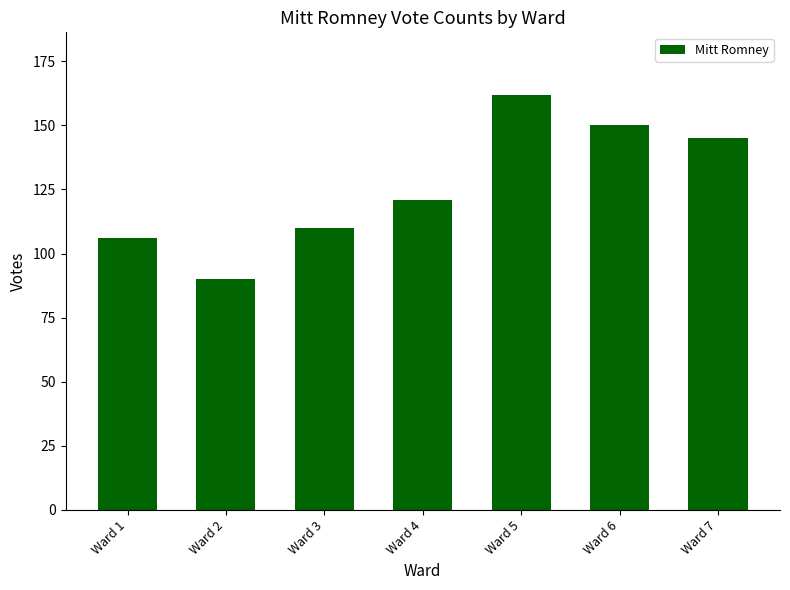

Does the chart contain any negative values?

No